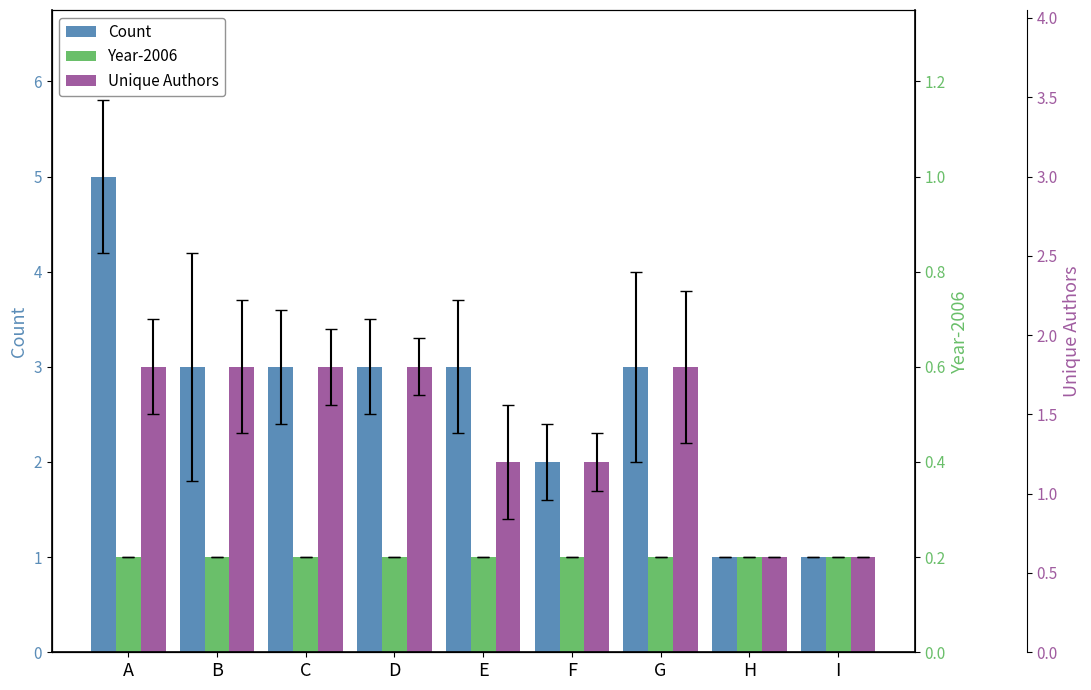

Where is Unique Authors nearest to the value 2?

E